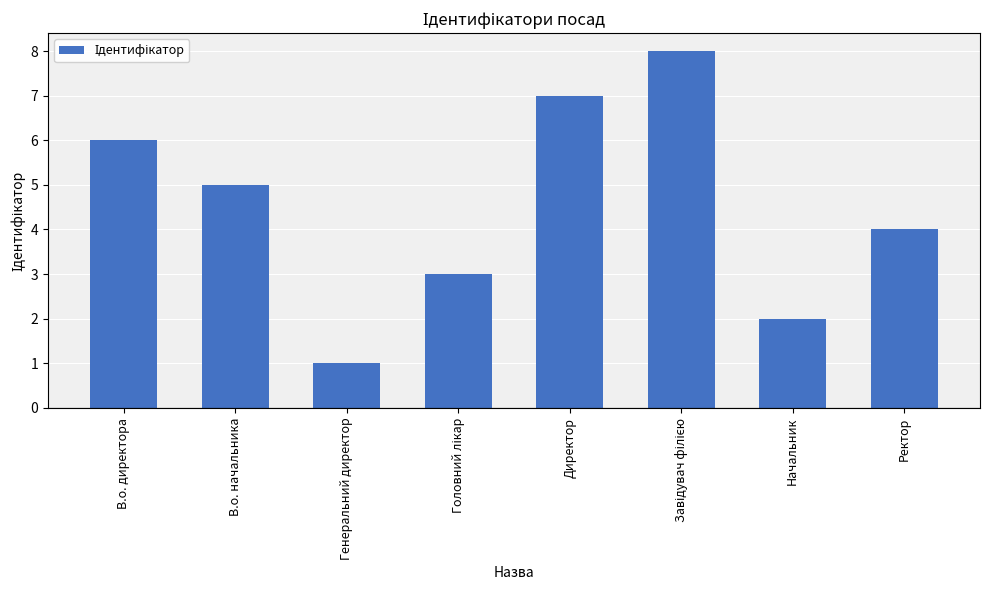

Reading right to left, transcribe all the data shown in this chart.

4	2	8	7	3	1	5	6